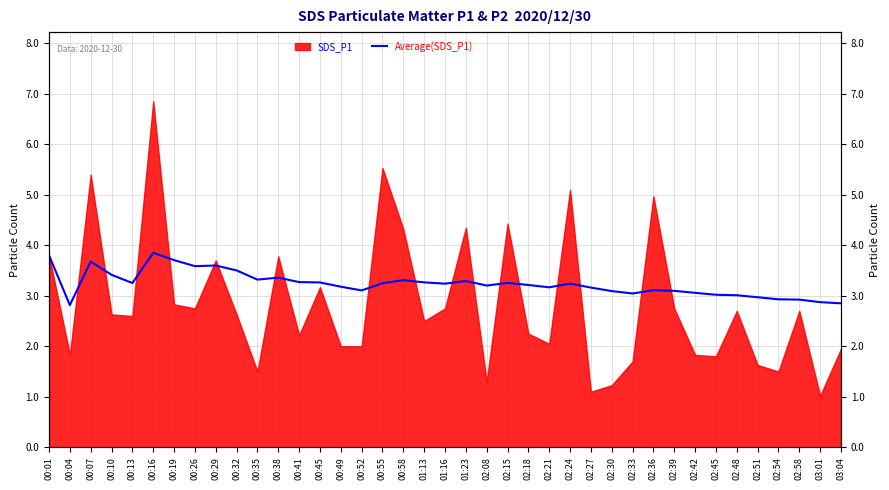

The chart shows a value of 5.7 at 02:18. True or false?

False